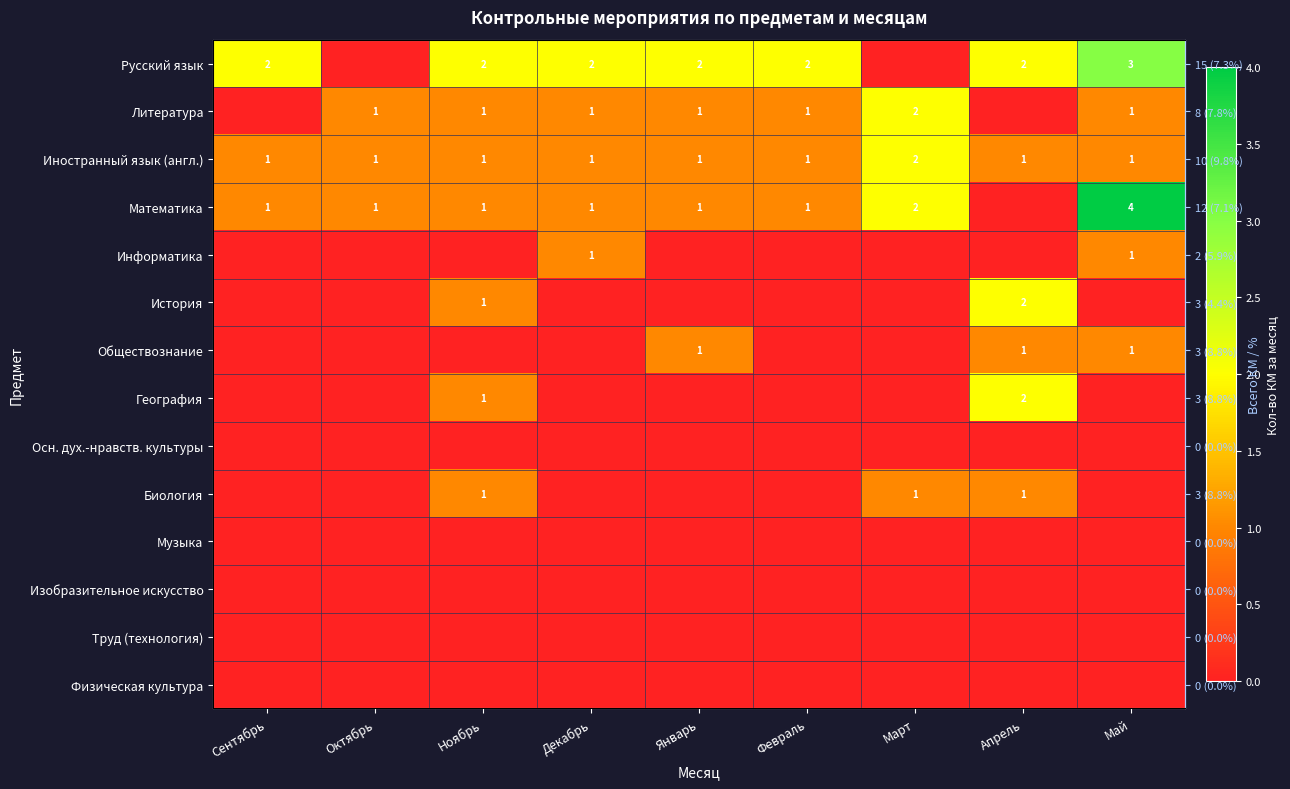

Rank the series by their maximum value, from highest to lowest.

Математика, Русский язык, Литература, Иностранный язык (англ.), История, География, Информатика, Обществознание, Биология, Осн. дух.-нравств. культуры, Музыка, Изобразительное искусство, Труд (технология), Физическая культура